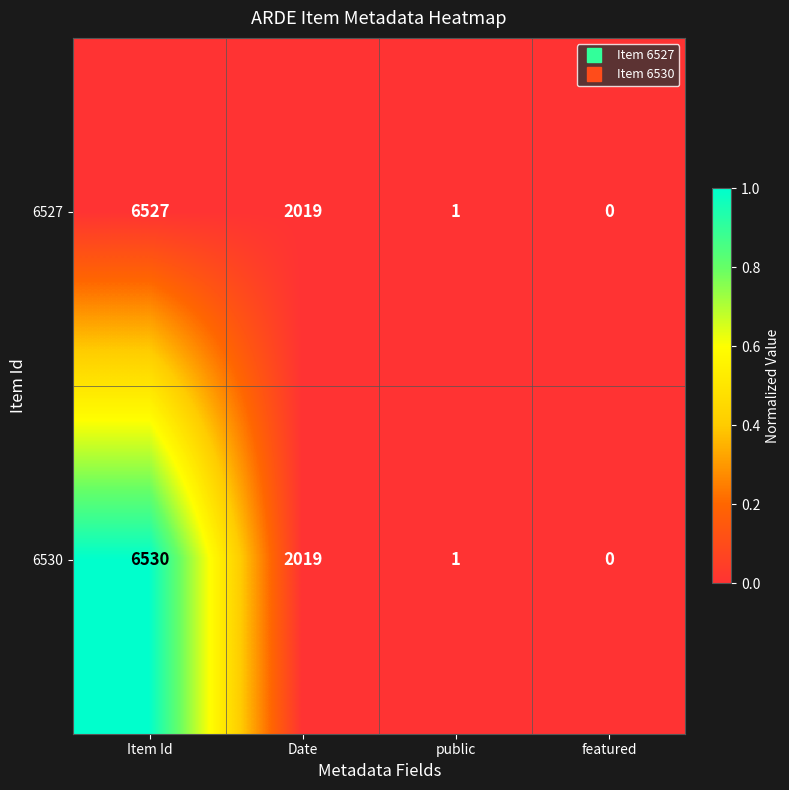

Rank the series at Item Id from lowest to highest value.

6527, 6530